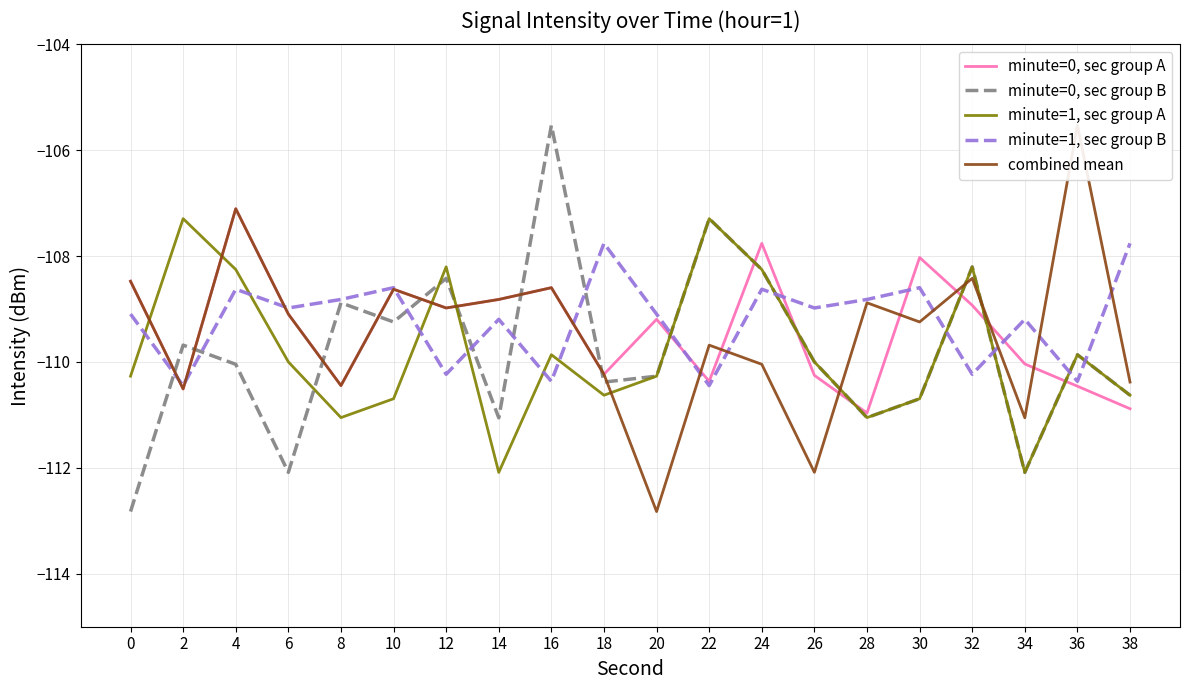

How many interior local valleys does the minute=1, sec group A series have?

5